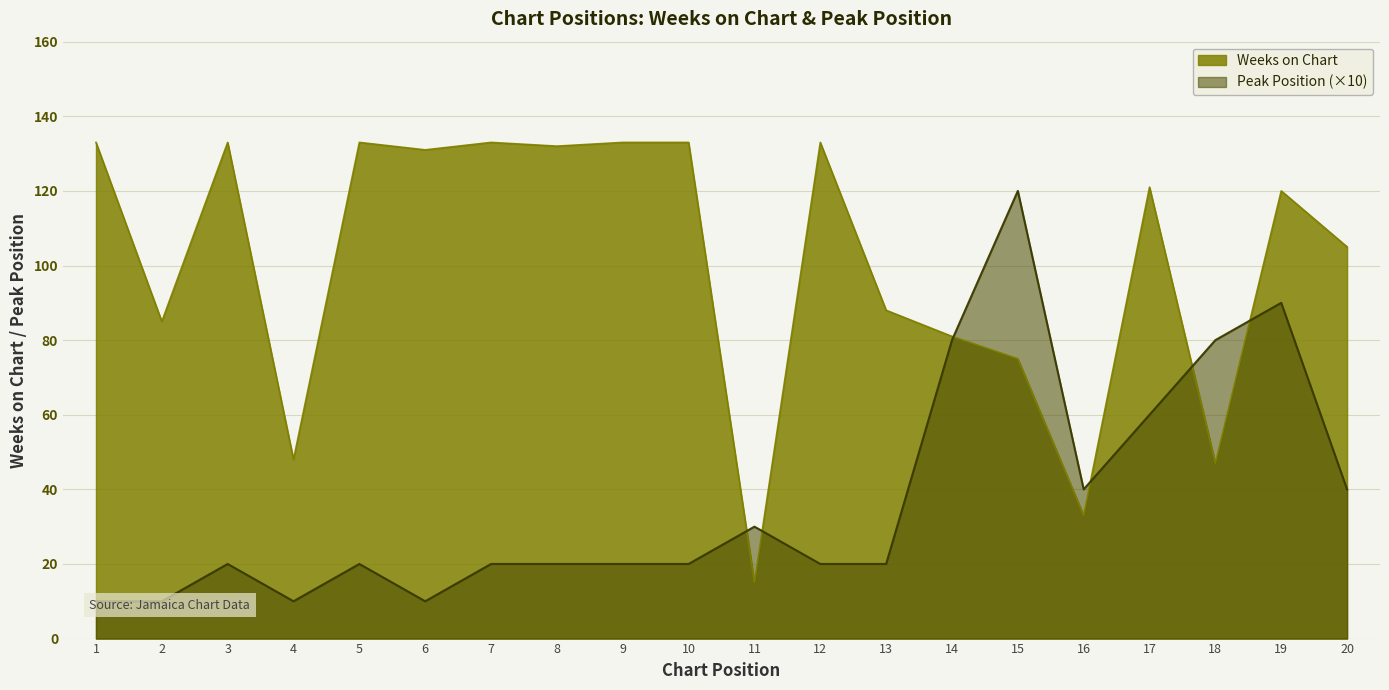

Which series changed the most between 10 and 18?

Weeks on Chart